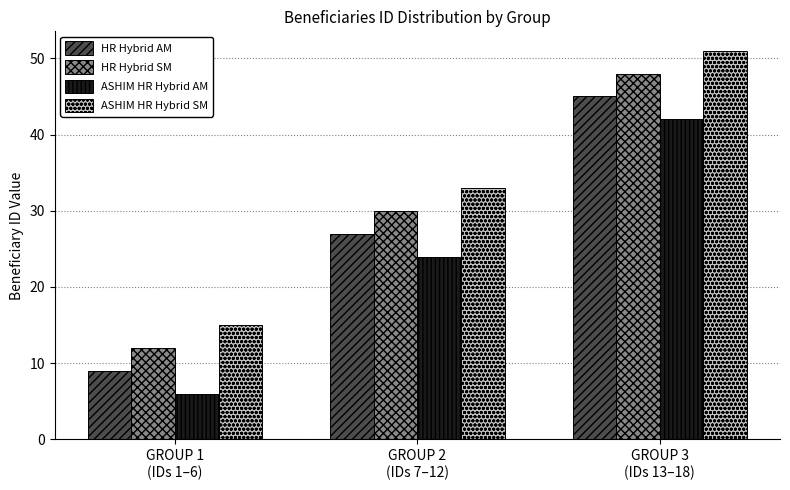

Reading left to right, list all the values displayed in this chart.

HR Hybrid AM: GROUP 1
(IDs 1–6)=9	GROUP 2
(IDs 7–12)=27	GROUP 3
(IDs 13–18)=45
HR Hybrid SM: GROUP 1
(IDs 1–6)=12	GROUP 2
(IDs 7–12)=30	GROUP 3
(IDs 13–18)=48
ASHIM HR Hybrid AM: GROUP 1
(IDs 1–6)=6	GROUP 2
(IDs 7–12)=24	GROUP 3
(IDs 13–18)=42
ASHIM HR Hybrid SM: GROUP 1
(IDs 1–6)=15	GROUP 2
(IDs 7–12)=33	GROUP 3
(IDs 13–18)=51